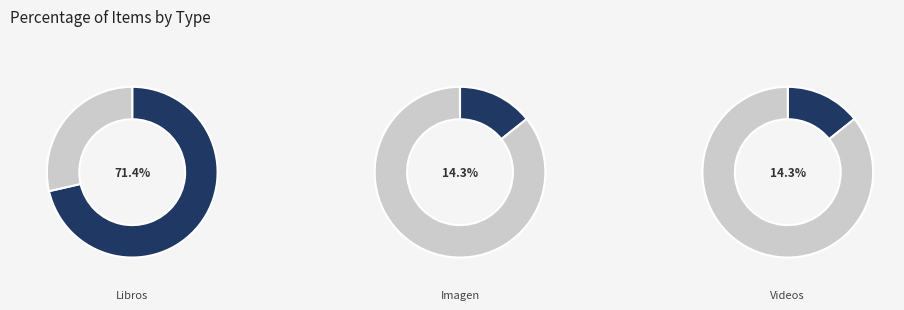

Which slice is the largest?

Libros